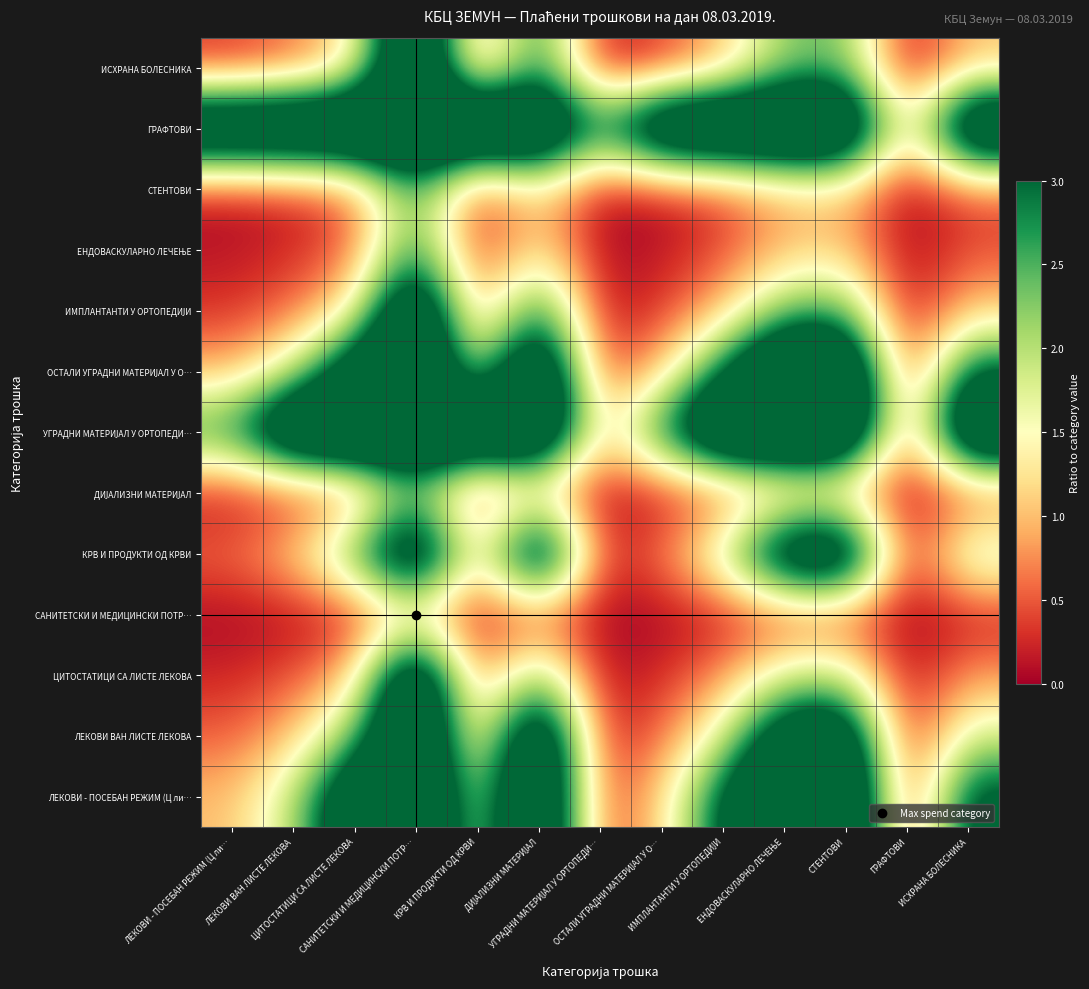

Which label corresponds to the smallest value in the chart?

ГРАФТОВИ